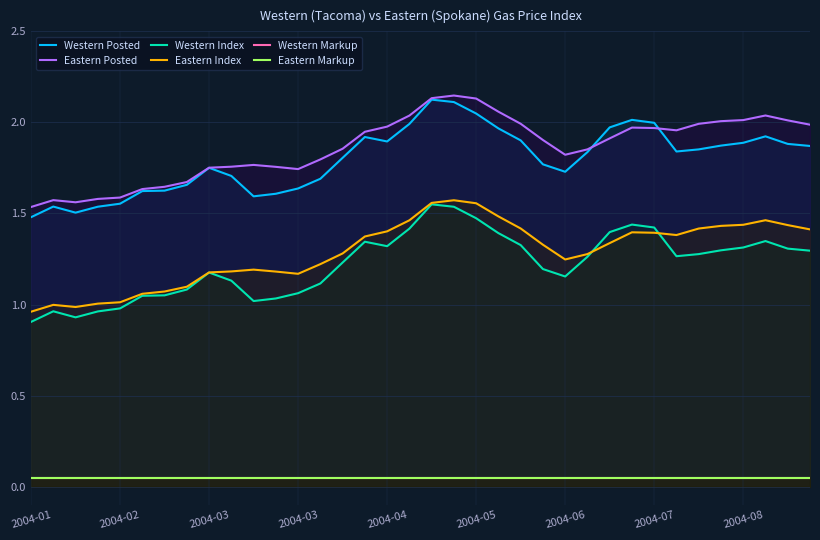

The Eastern Index series shows 2.2 at 31. True or false?

False